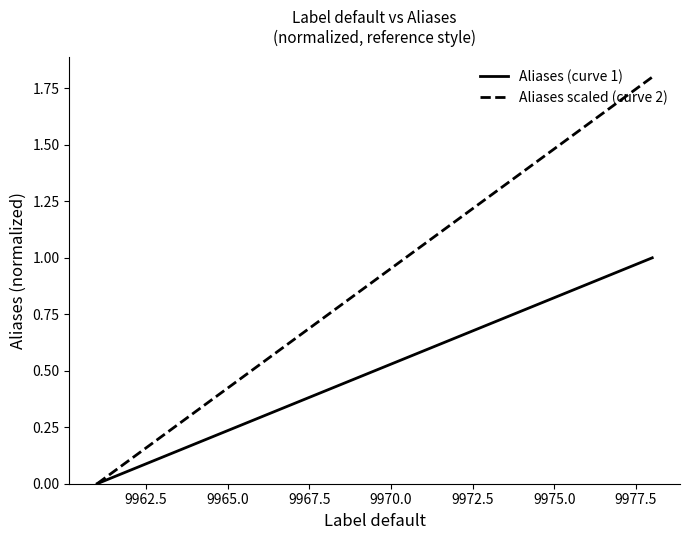

List the series in order of their overall mean, lowest first.

Aliases (curve 1), Aliases scaled (curve 2)